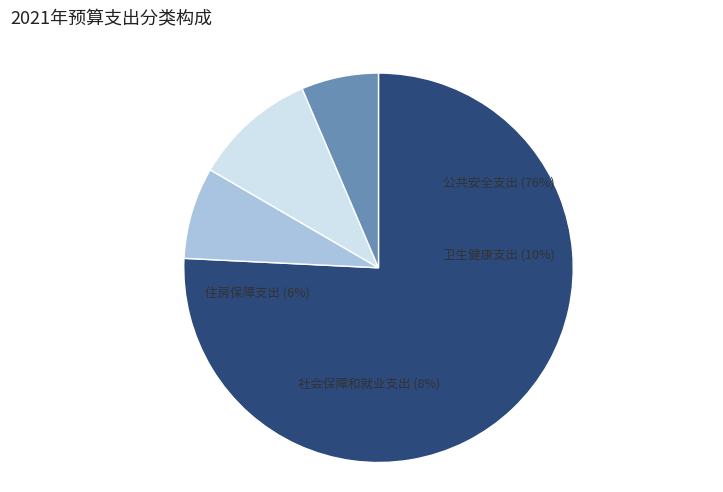

Rank the categories by value from lowest to highest.

住房保障支出, 社会保障和就业支出, 卫生健康支出, 公共安全支出